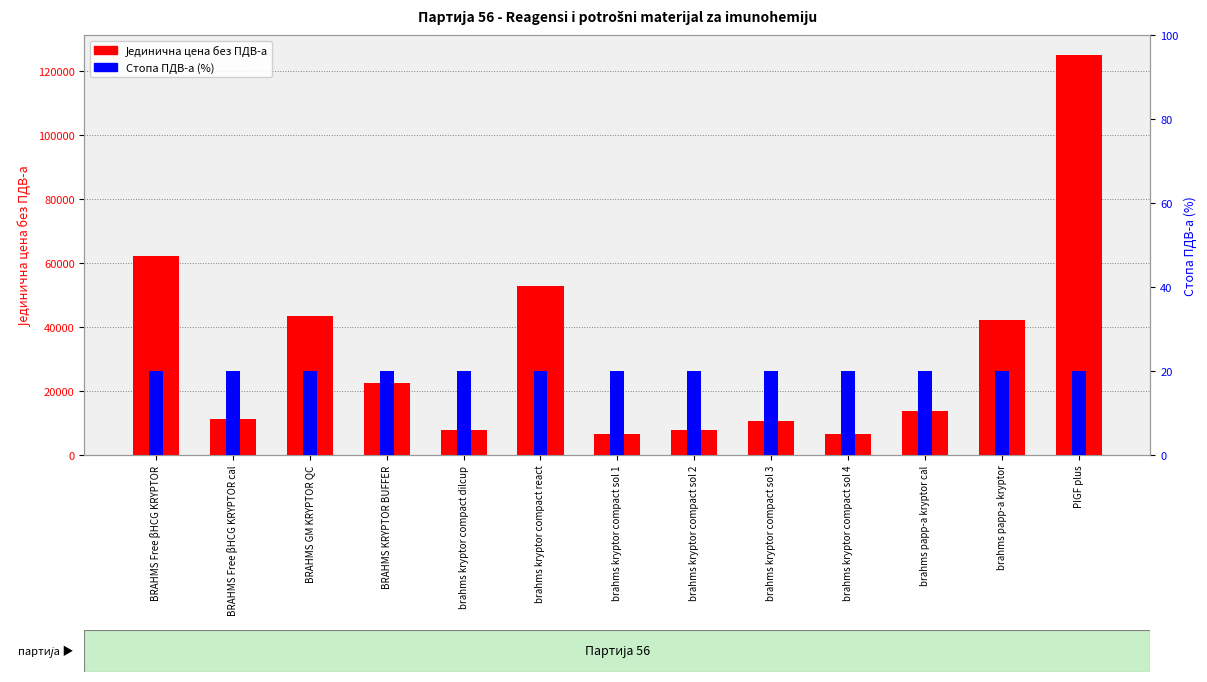

What position from the right is brahms kryptor compact sol 2?

6